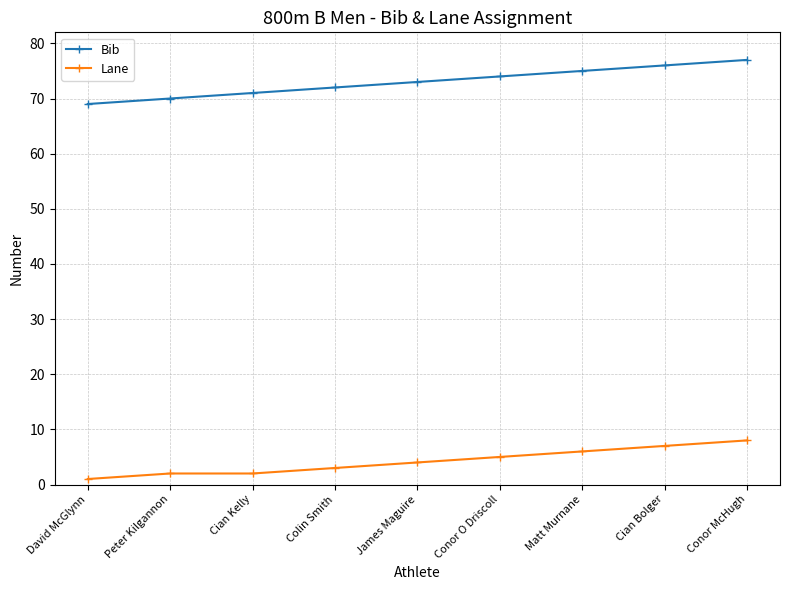

Reading left to right, list all the values displayed in this chart.

Bib: David McGlynn=69	Peter Kilgannon=70	Cian Kelly=71	Colin Smith=72	James Maguire=73	Conor O Driscoll=74	Matt Murnane=75	Cian Bolger=76	Conor McHugh=77
Lane: David McGlynn=1	Peter Kilgannon=2	Cian Kelly=2	Colin Smith=3	James Maguire=4	Conor O Driscoll=5	Matt Murnane=6	Cian Bolger=7	Conor McHugh=8